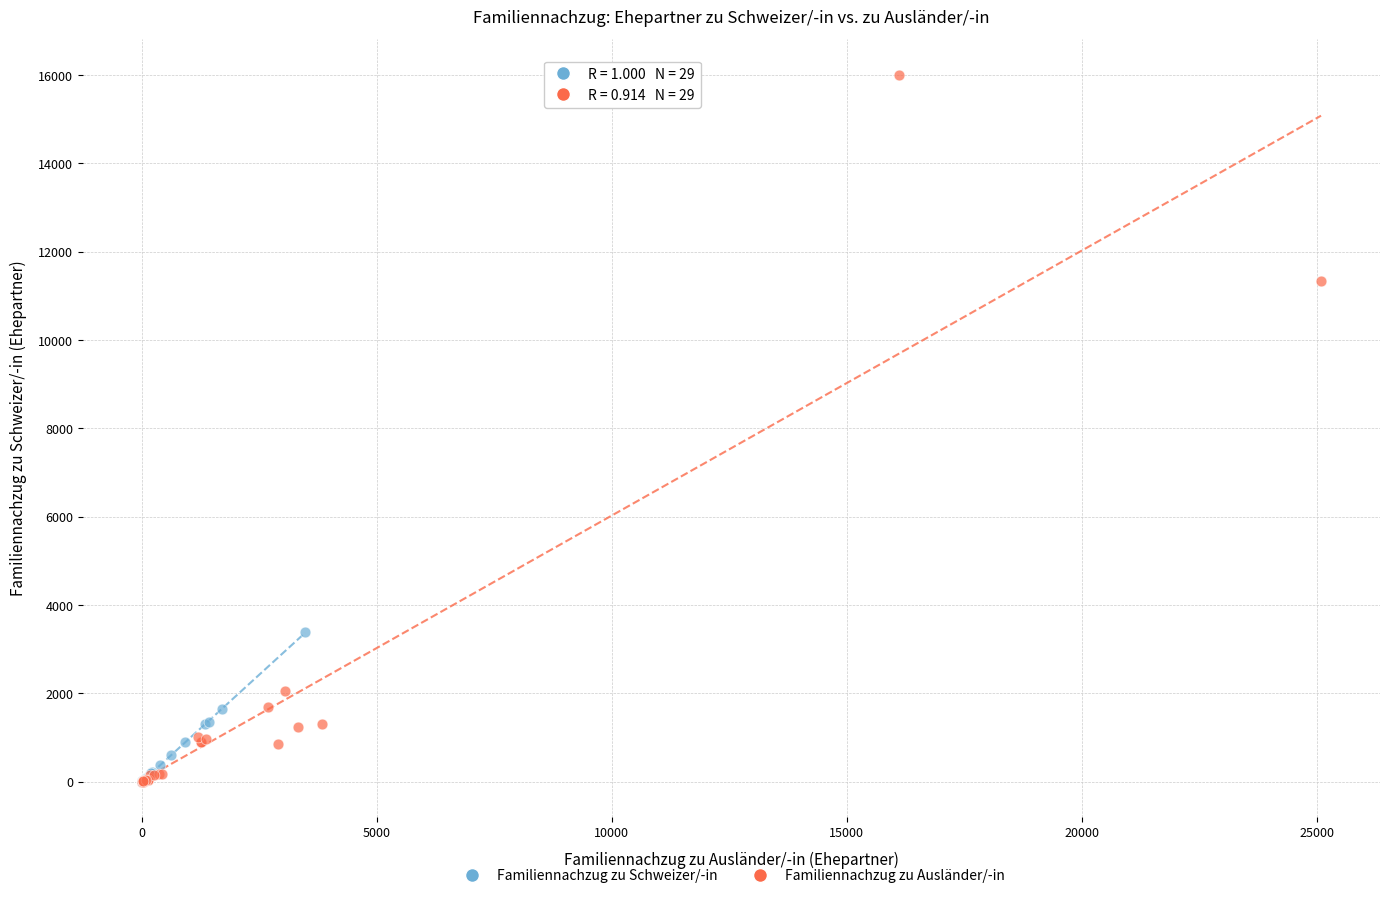

Which series contains the highest Y value?

Familiennachzug zu Ausländer/-in